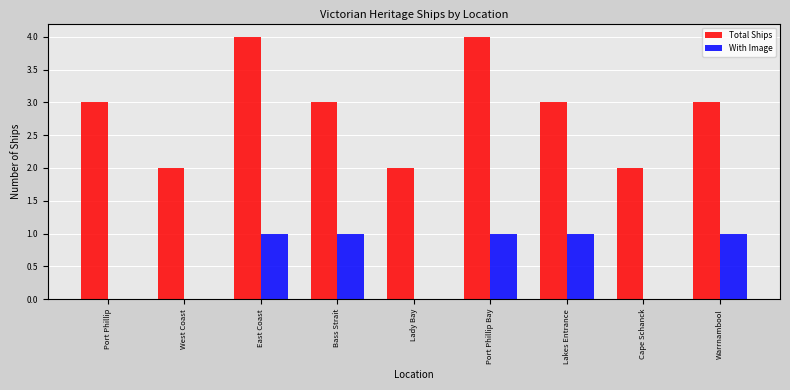

Is it true that Total Ships equals 3 at Lakes Entrance?

True